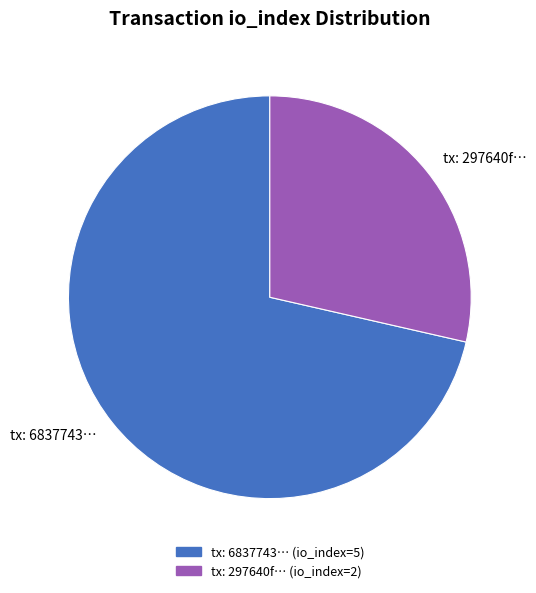

Is it true that tx: 6837743… is 60% of the pie?

False